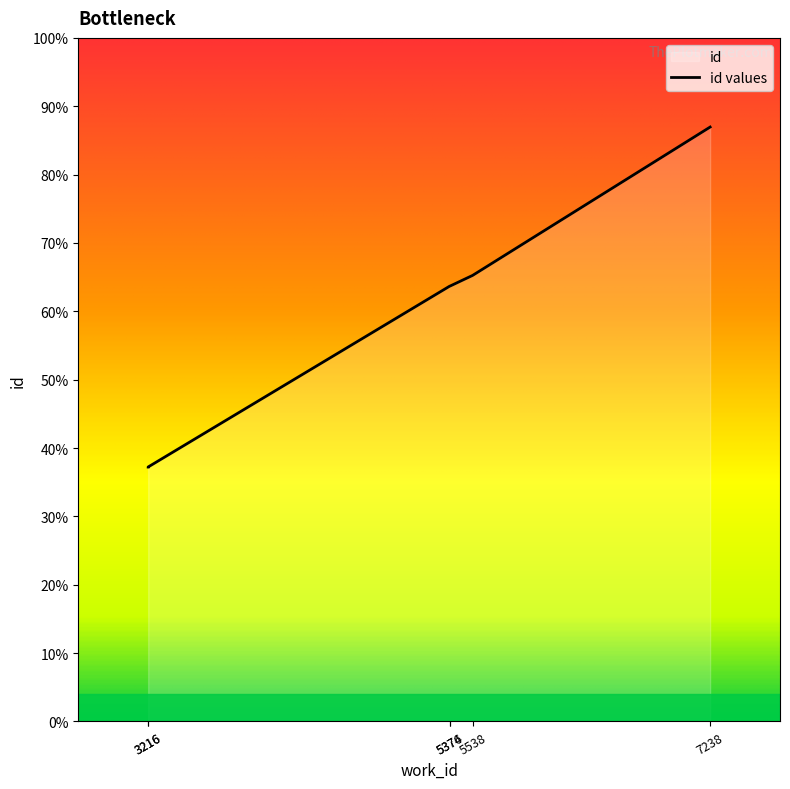

Rank the categories by value from lowest to highest.

3216, 3216, 5374, 5376, 5538, 7238